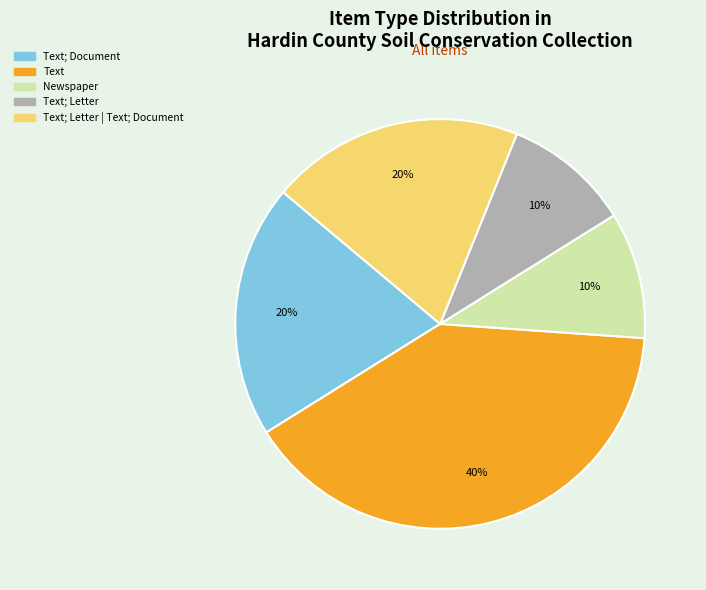

Is there a majority slice in this chart?

No